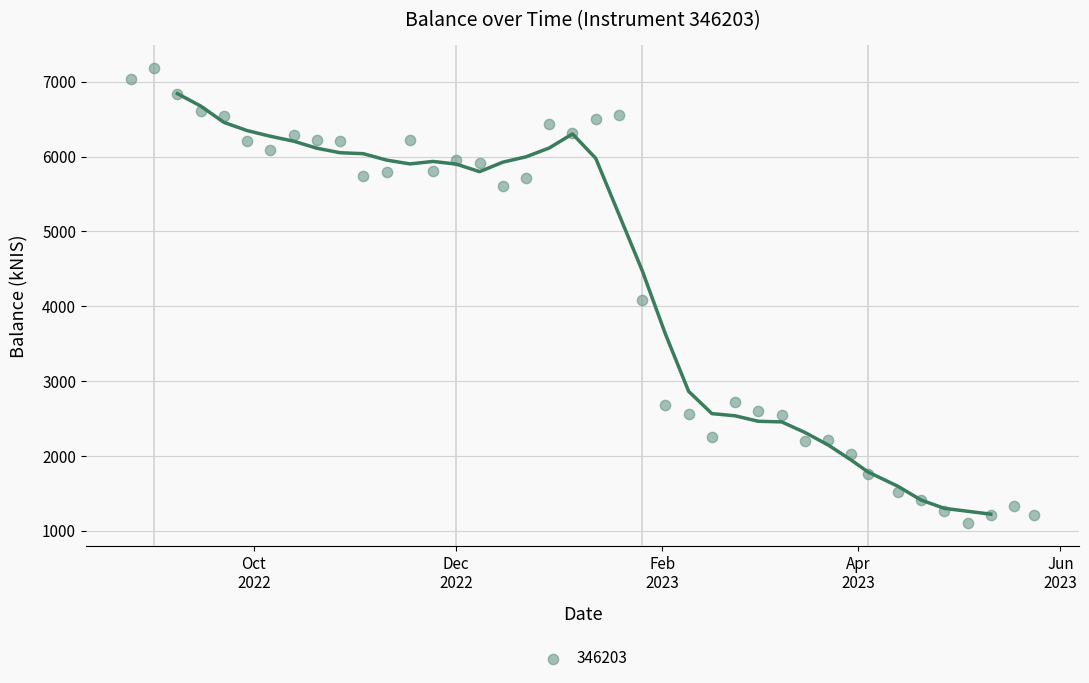

What is the range of Y values (max minus min)?

6081.4